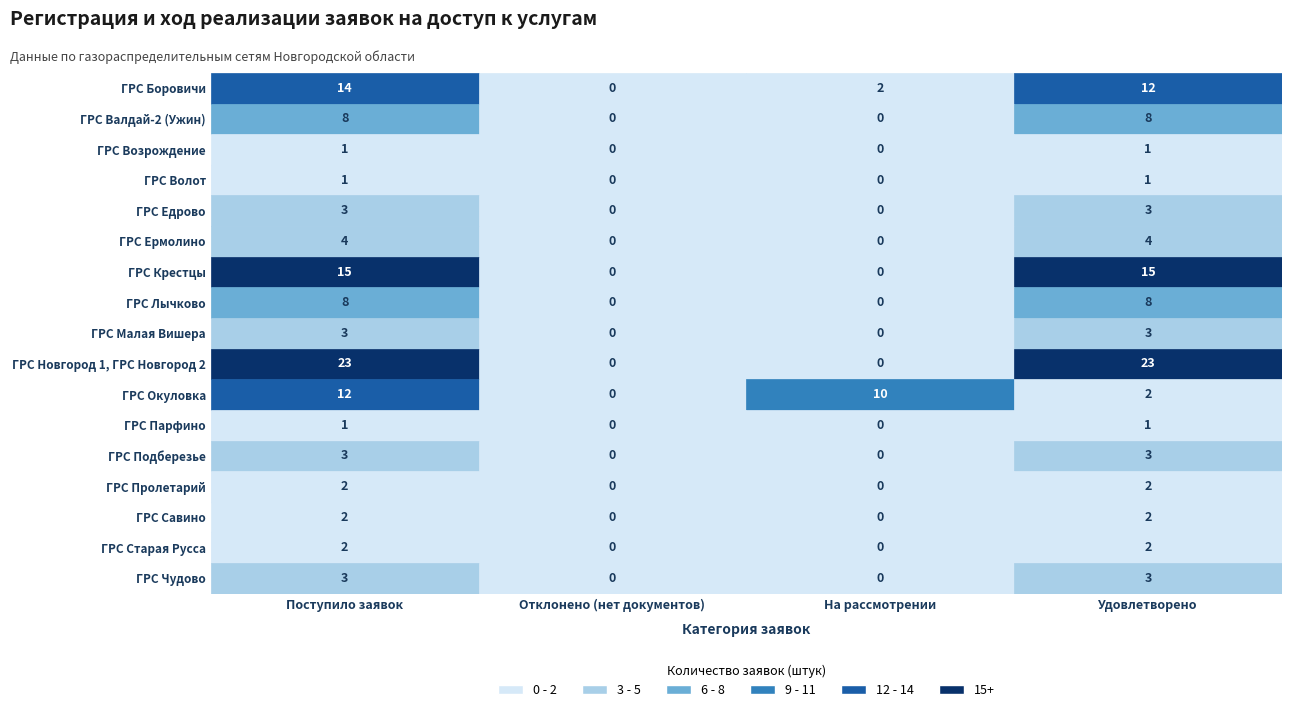

Which series changed the most between ГРС Возрождение and ГРС Волот?

ГРС Новгород 1, ГРС Новгород 2